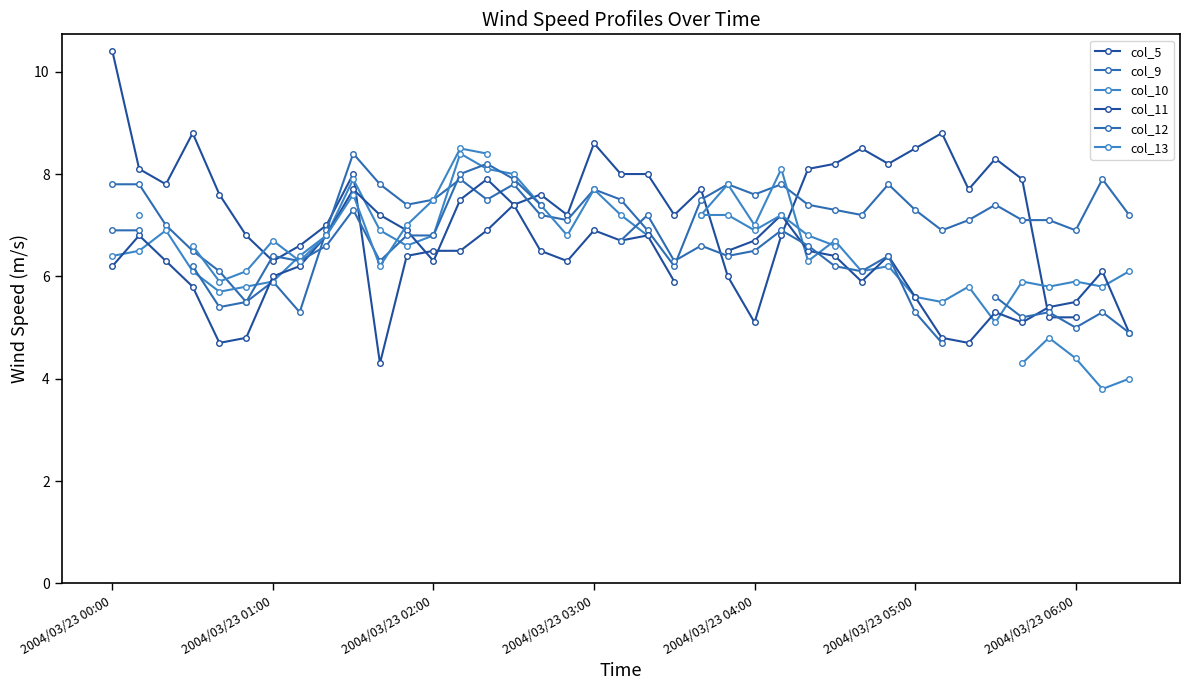

Between 2004/03/23 00:00 and 26, which series saw the biggest shift?

col_5